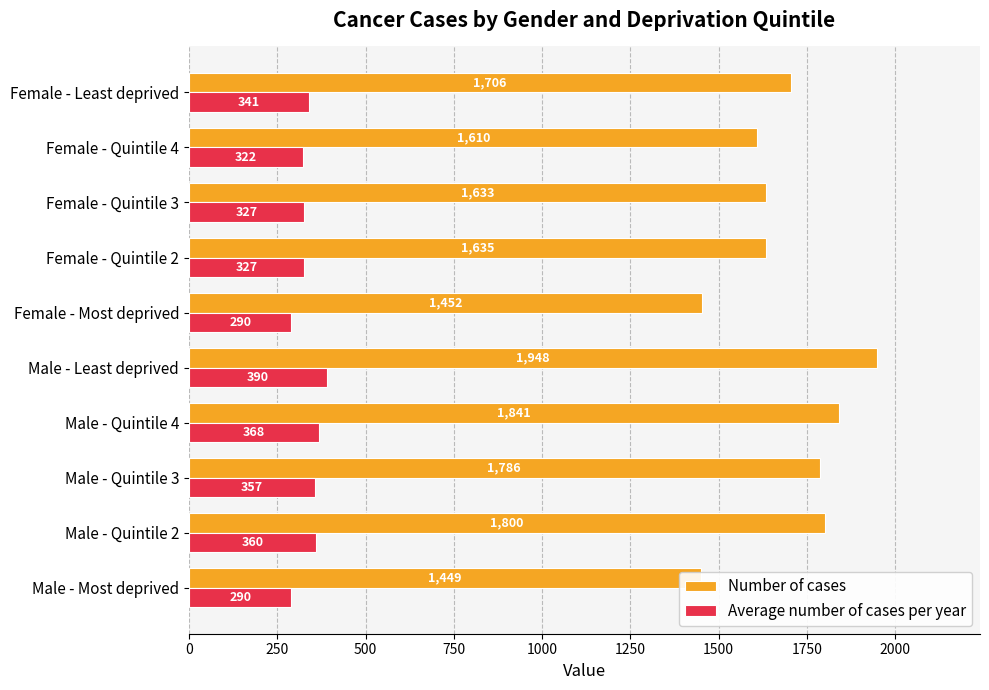

Which series has the widest spread of values?

Number of cases